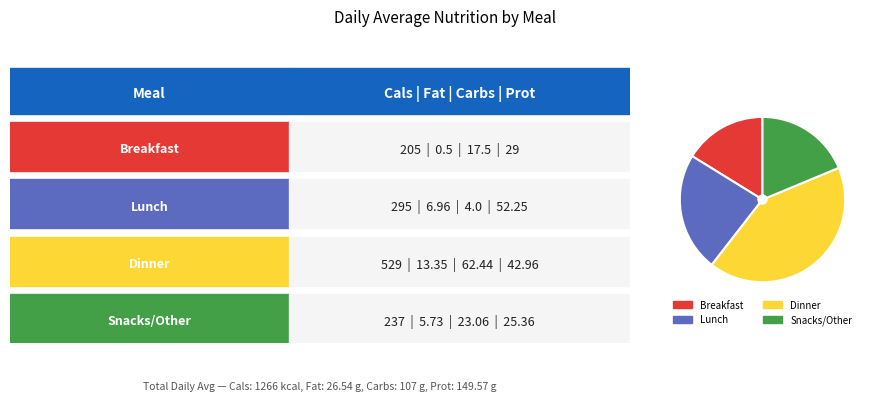

Does any single category account for the majority?

No